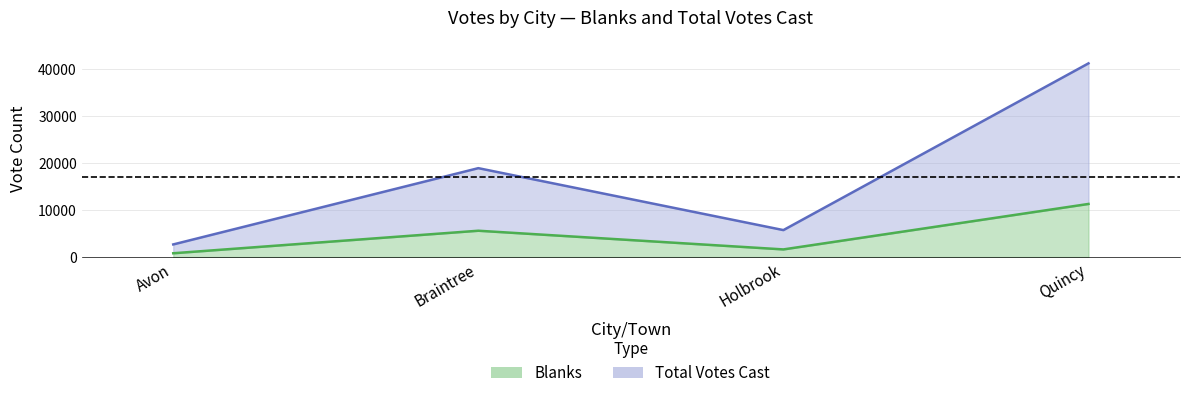

What is the total value across all series at Avon?

3501